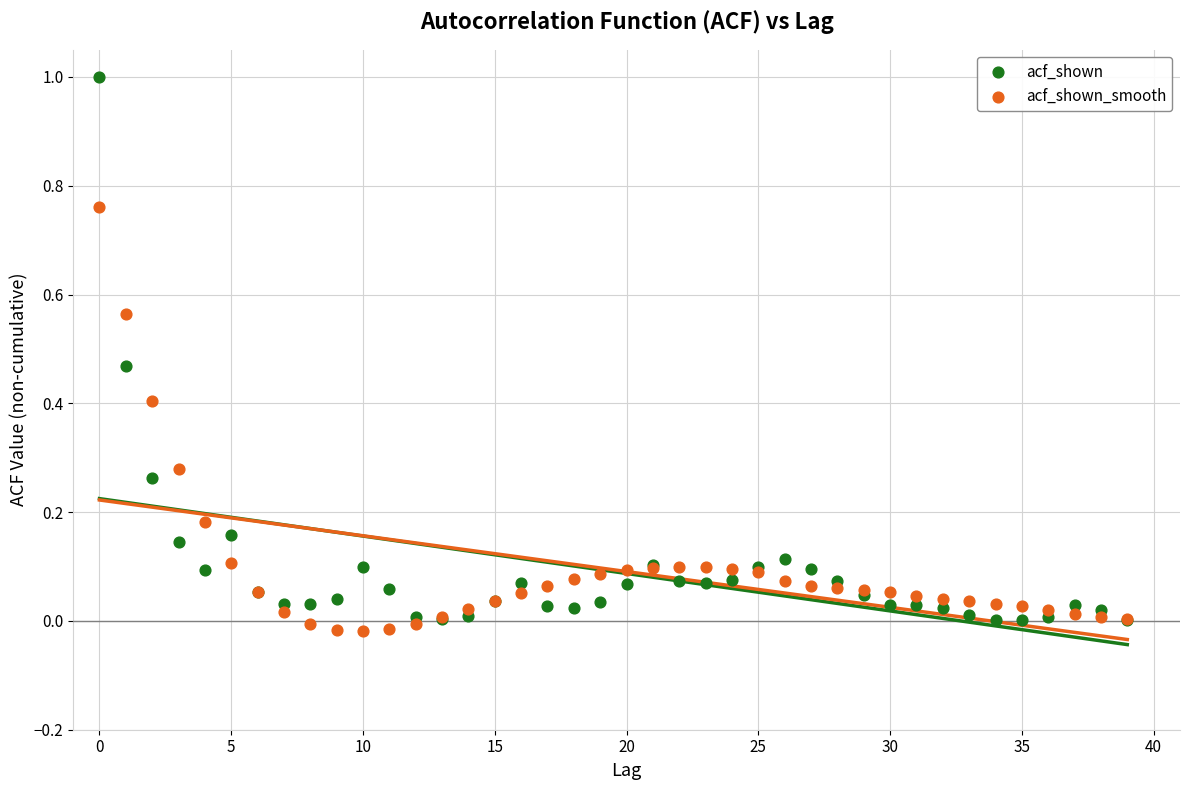

Which series contains the highest Y value?

acf_shown